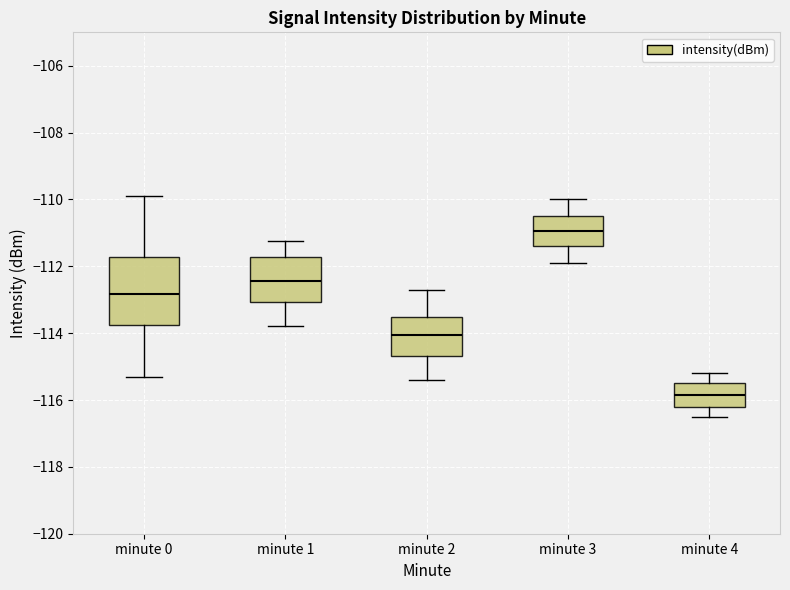

Reading left to right, transcribe this box plot: for each box, give where its median line is, the range the box spans, and where its two whiskers end, as read against the y-axis. The values are not printed on the chart, so give them approximately, as read against the axis.

minute 0: median -112.8, box -113.8 to -111.8, whiskers -115.4 to -109.8
minute 1: median -112.4, box -113.0 to -111.8, whiskers -113.8 to -111.2
minute 2: median -114.0, box -114.6 to -113.6, whiskers -115.4 to -112.6
minute 3: median -111.0, box -111.4 to -110.4, whiskers -111.8 to -110.0
minute 4: median -115.8, box -116.2 to -115.4, whiskers -116.4 to -115.2